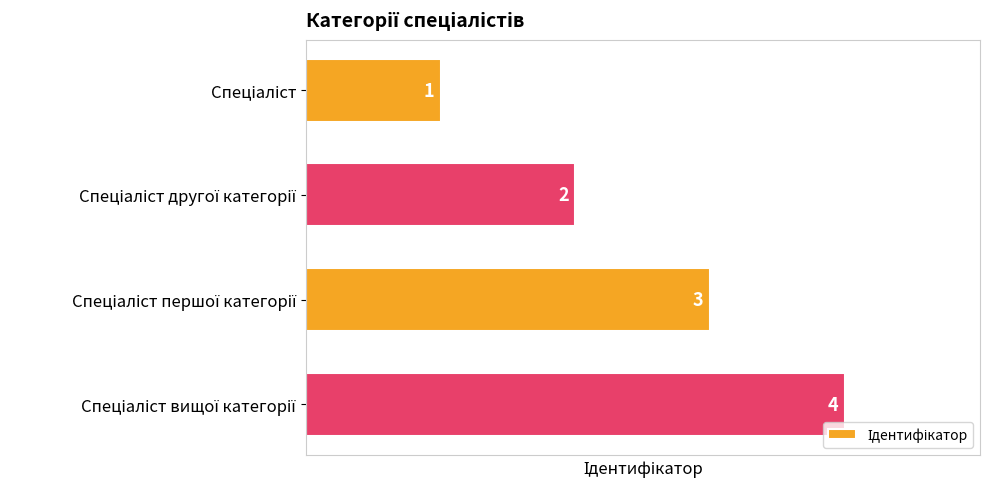

What is the difference between the maximum and minimum values?

3